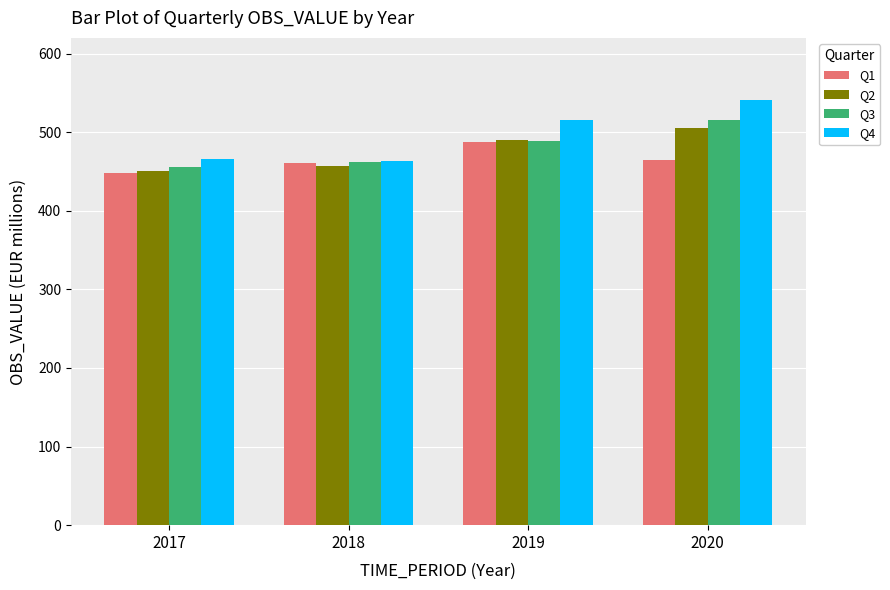

At 2017, list the series in order from smallest to largest.

Q1, Q2, Q3, Q4